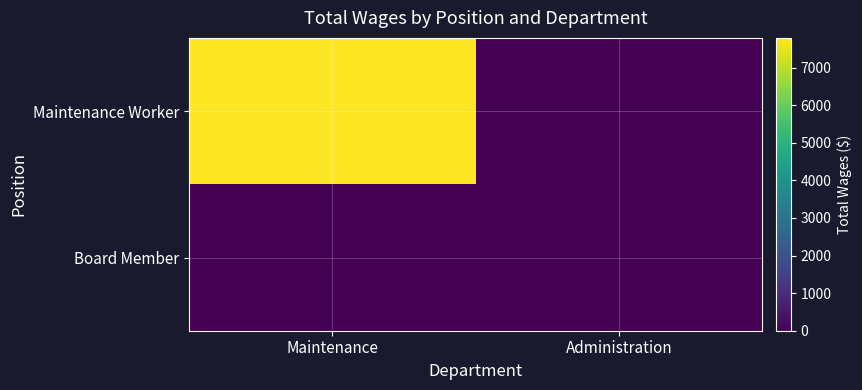

At how many categories does at least one series exceed 734?

1